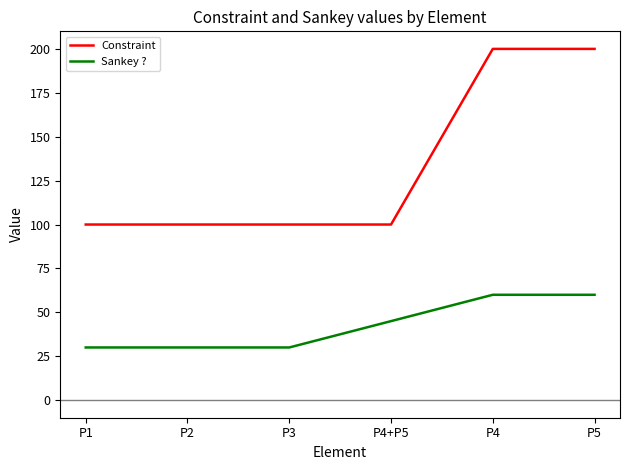

The value of Constraint at P2 is 37. True or false?

False